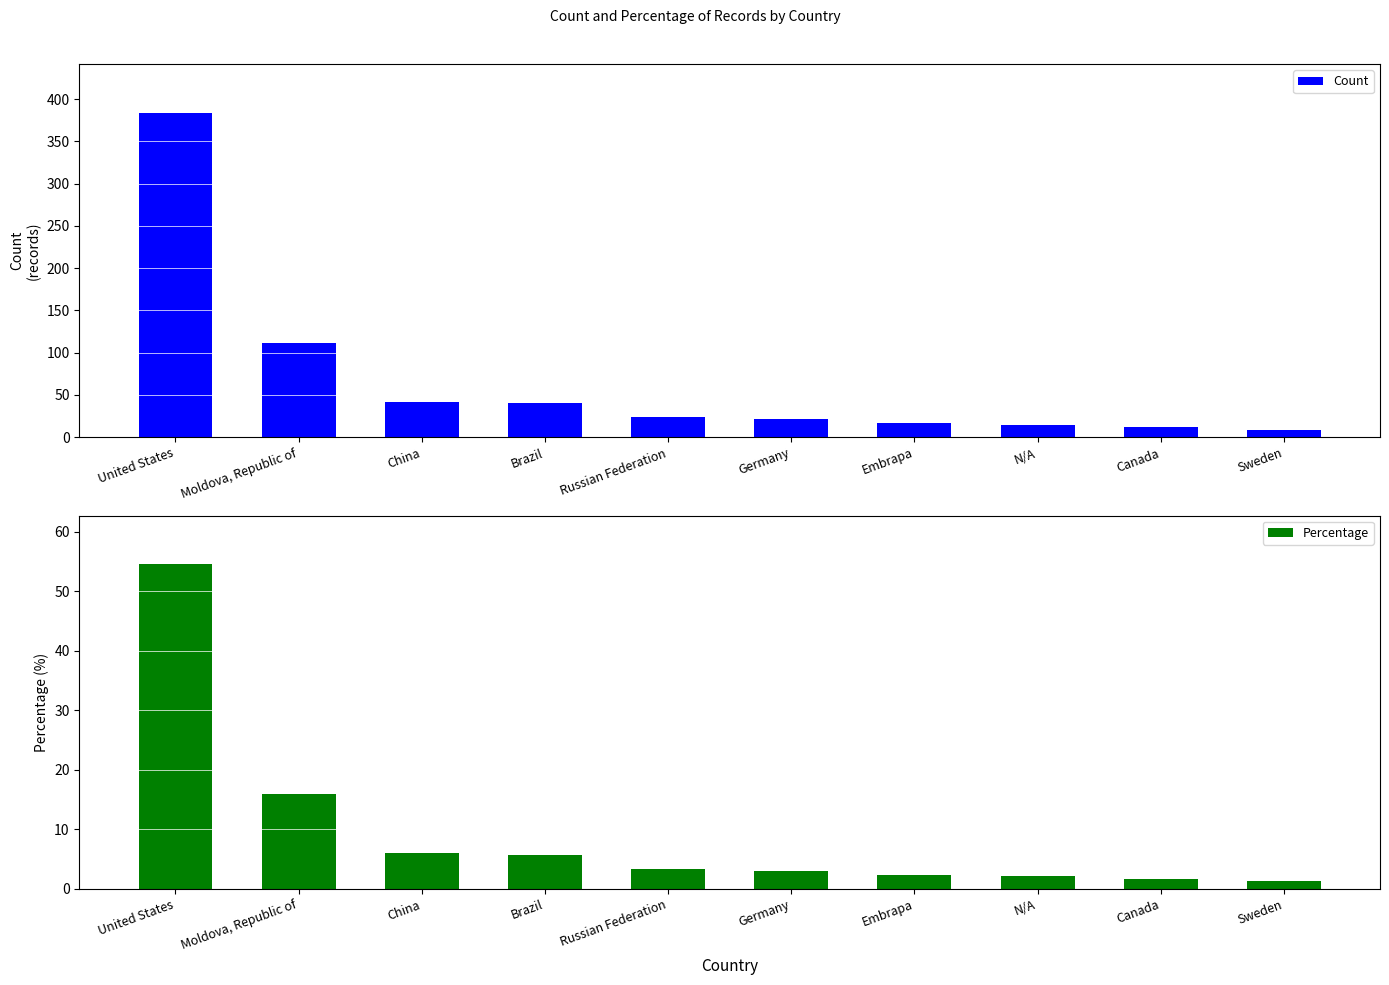

What is the maximum value shown in the chart?

384.0